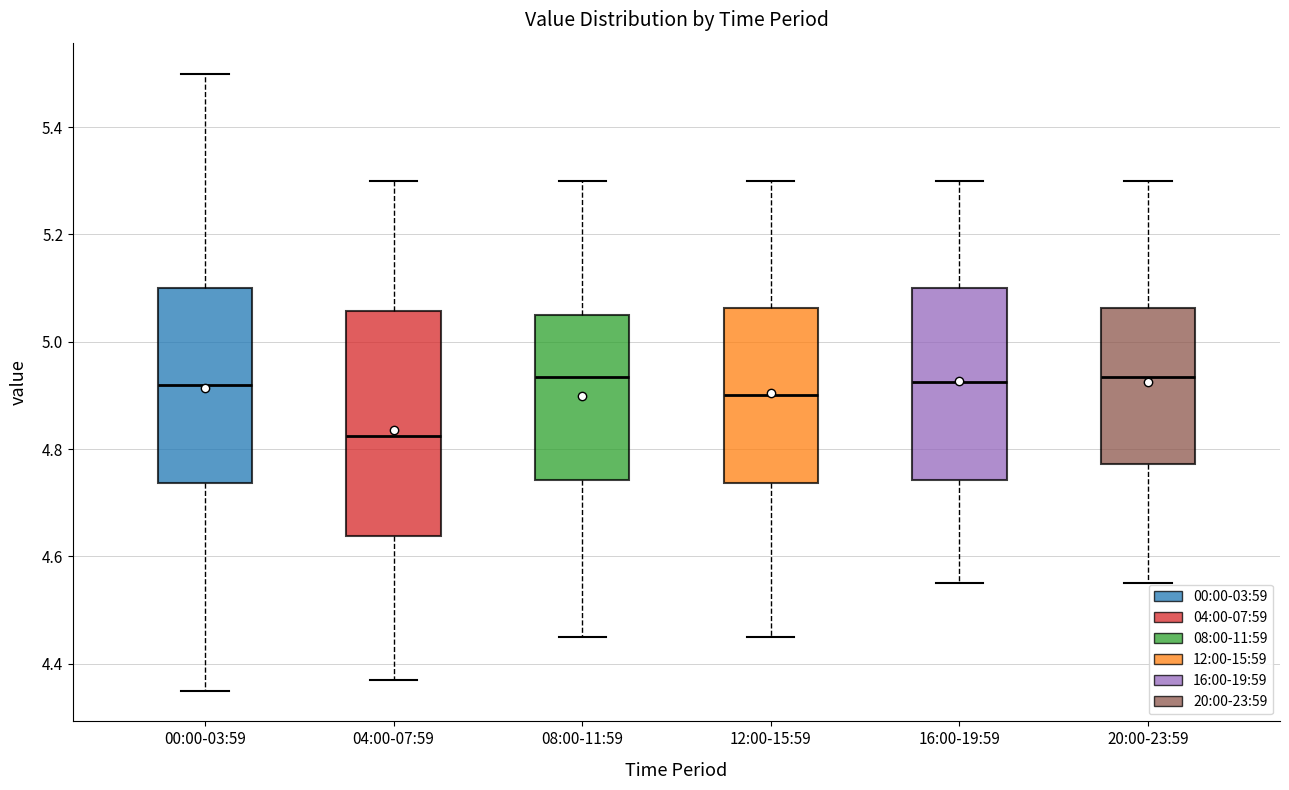

Which box is the tallest, from its lower edge to its upper edge?

04:00-07:59